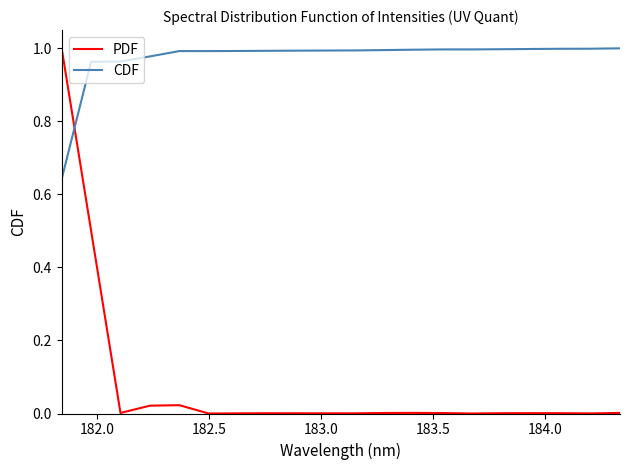

Which series has the largest total across all categories?

CDF